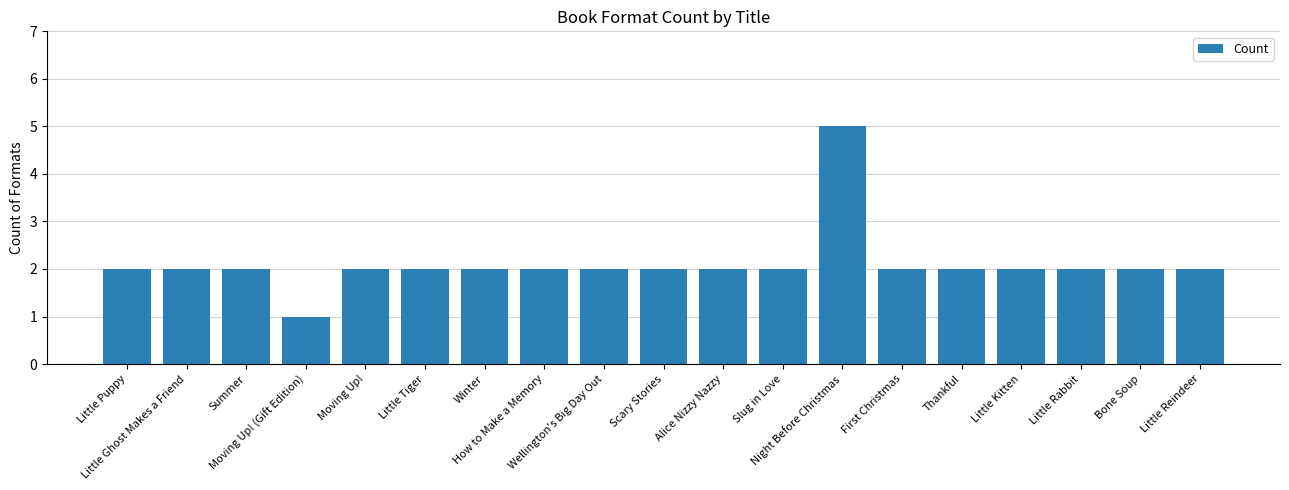

What is the greatest value displayed?

5